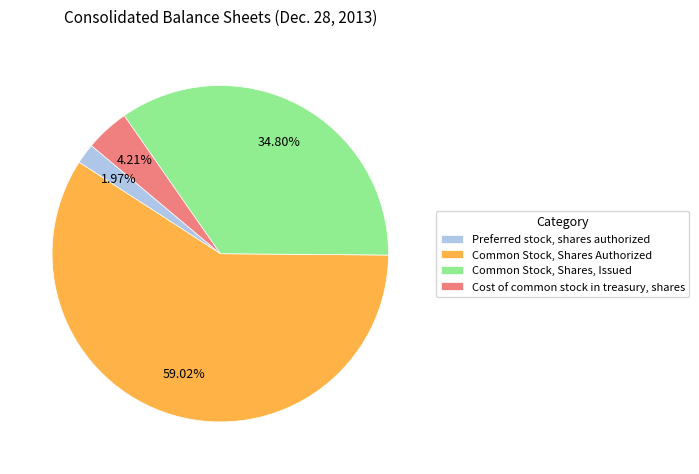

Rank the categories by value from lowest to highest.

Preferred stock, shares authorized, Cost of common stock in treasury, shares, Common Stock, Shares, Issued, Common Stock, Shares Authorized